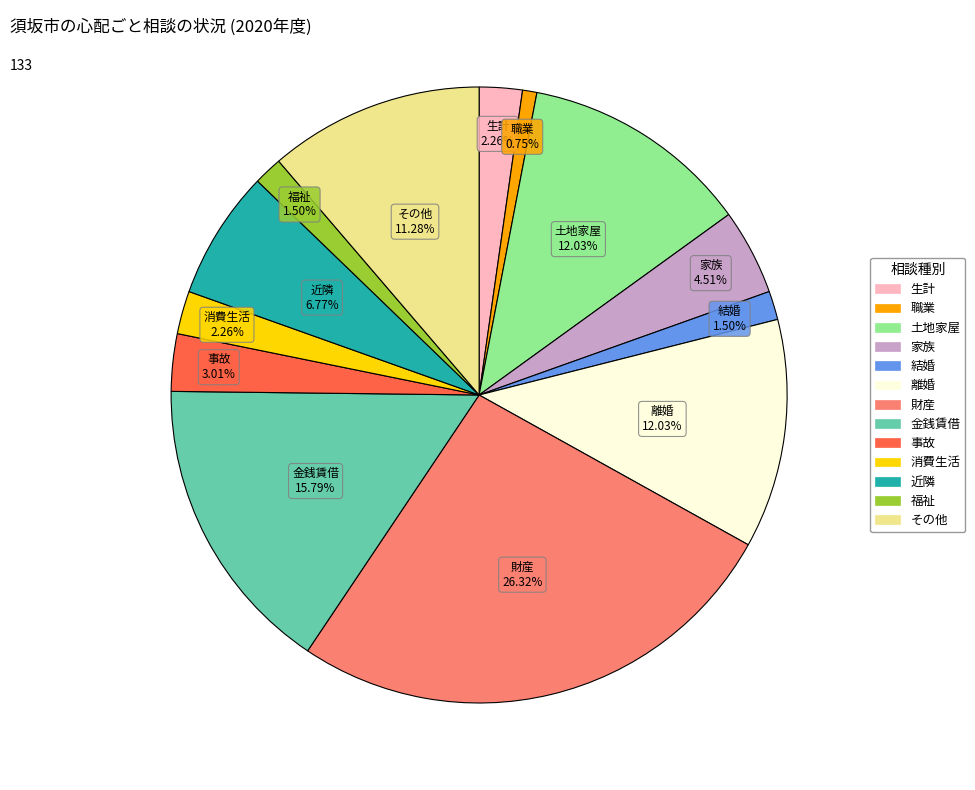

Is there a majority slice in this chart?

No